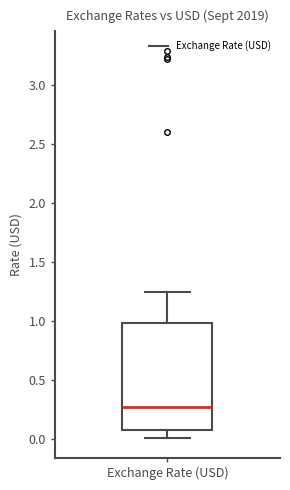

Where is the lower edge of the box for Exchange Rate (USD) on the y-axis? The values are not printed on the chart, so give them approximately, as read against the axis.

0.10